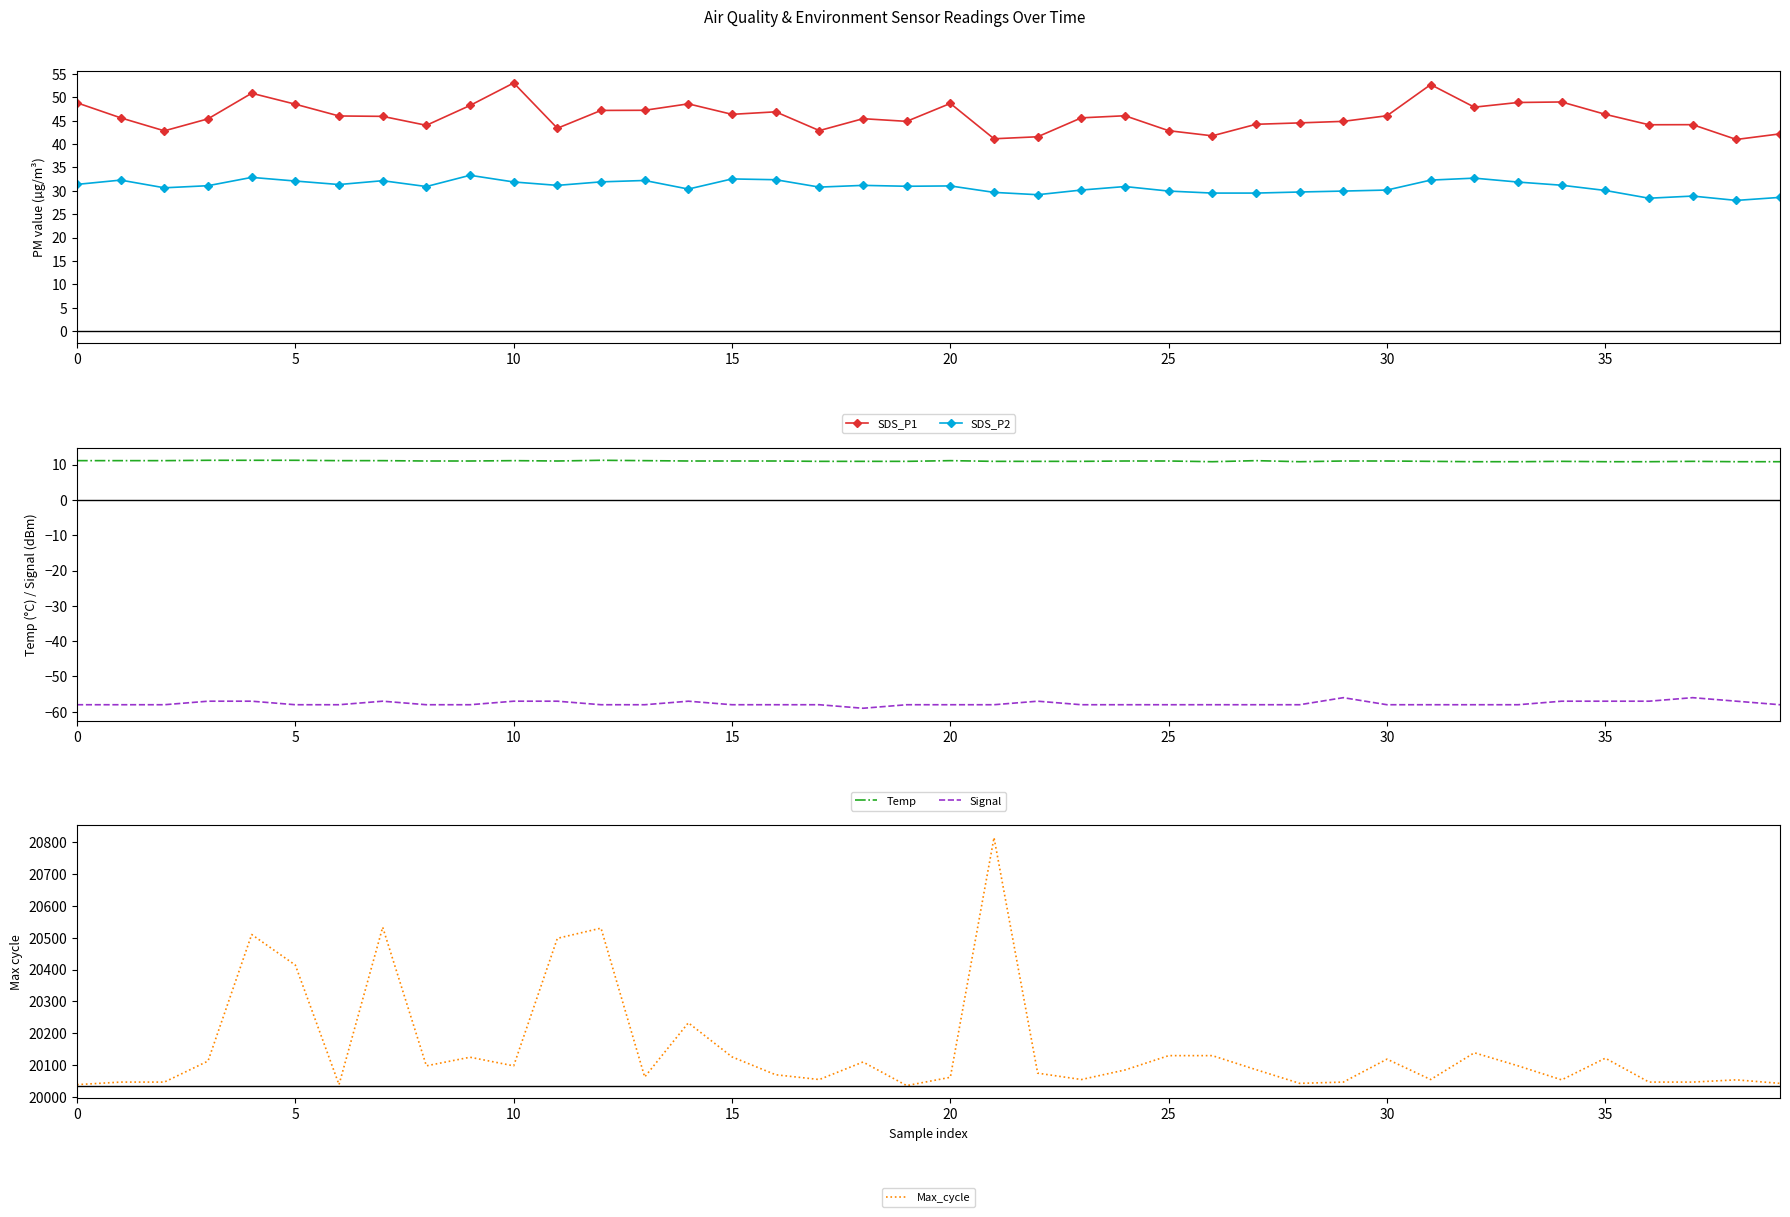

Which series has the largest range (max minus min)?

Max_cycle